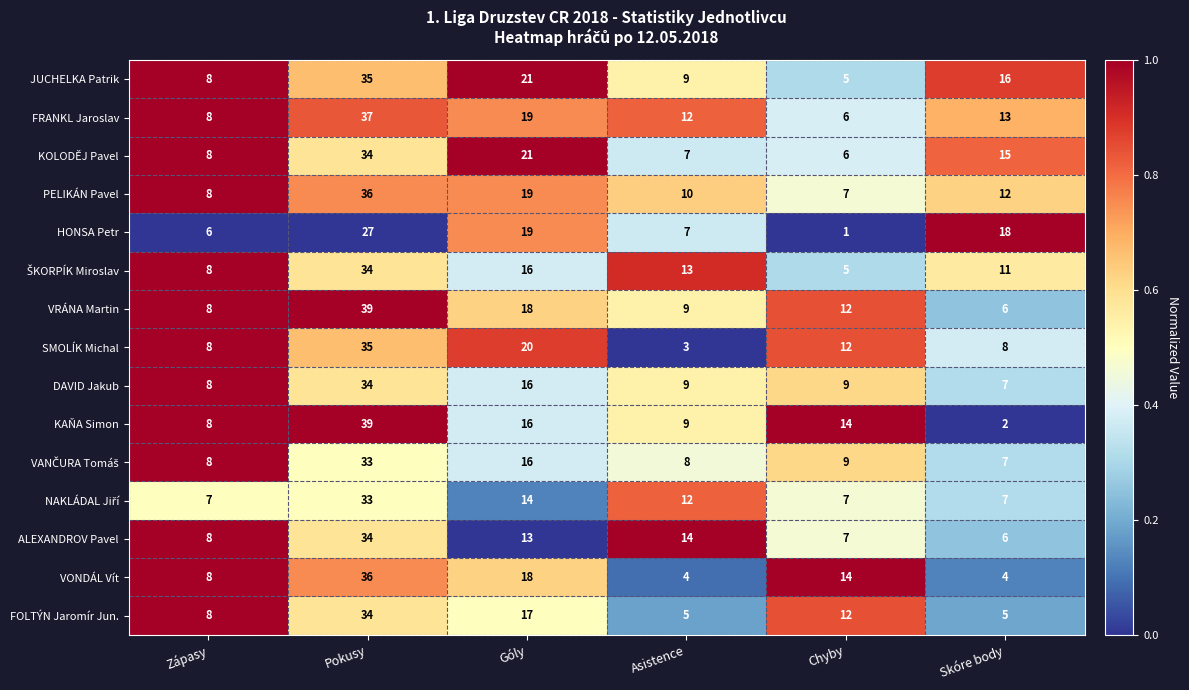

What is the sum of the VRÁNA Martin values at Asistence and Zápasy?

17